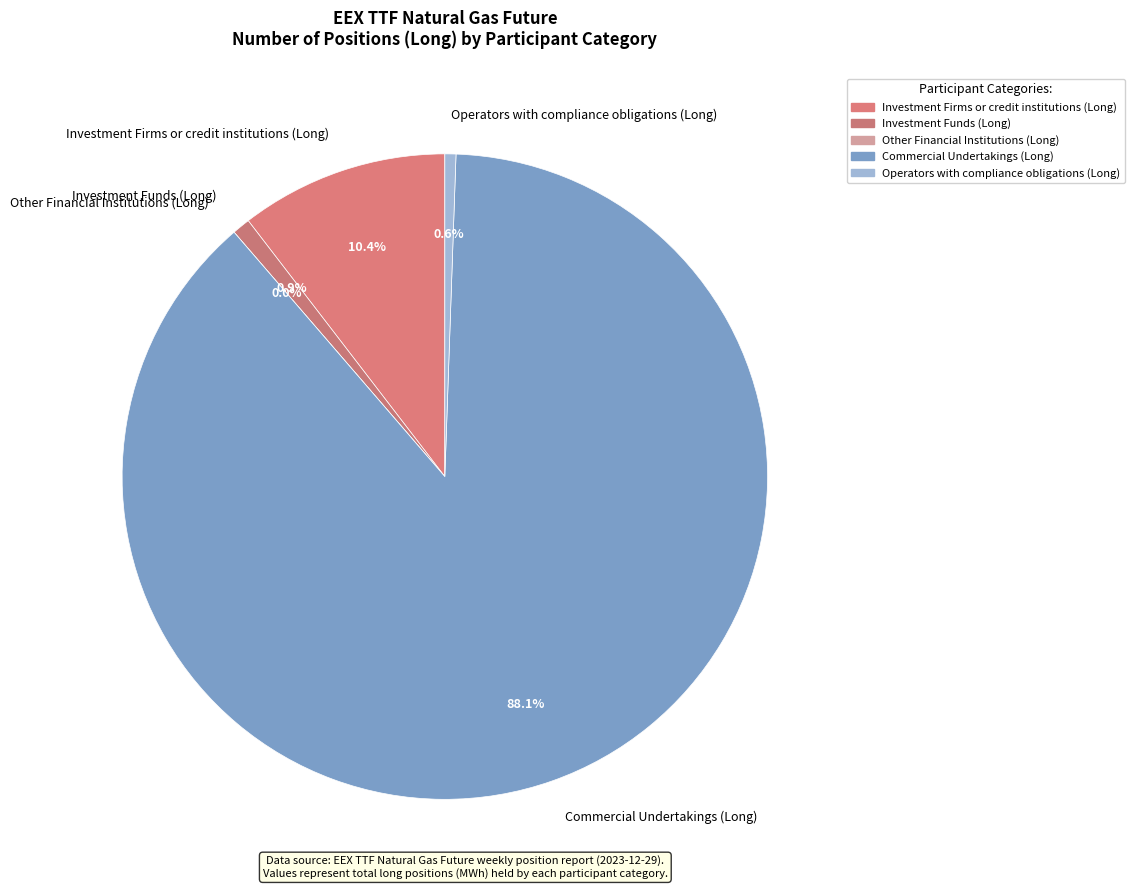

What is the smallest slice in the pie chart?

Other Financial Institutions (Long)